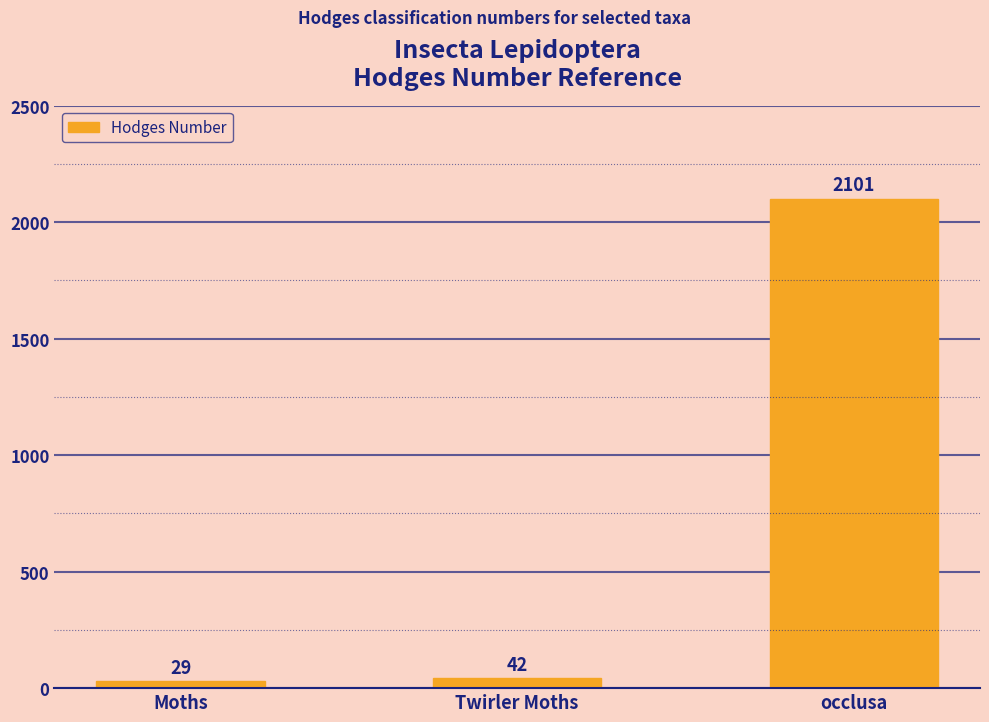

What is the label of the 1st bar from the left?

Moths